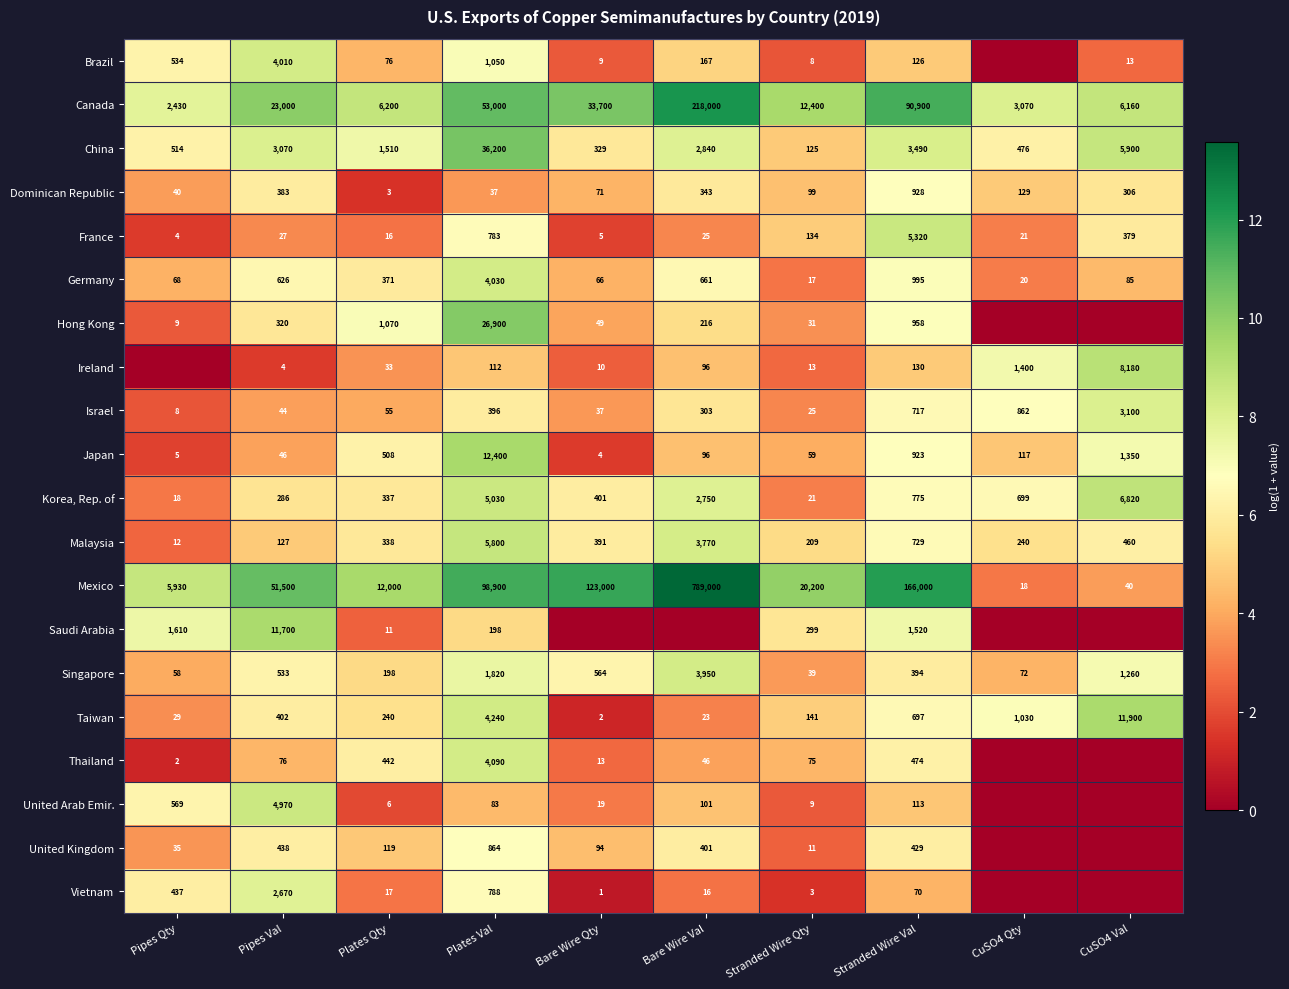

What is the difference between the maximum and minimum values in the Israel series?

3092